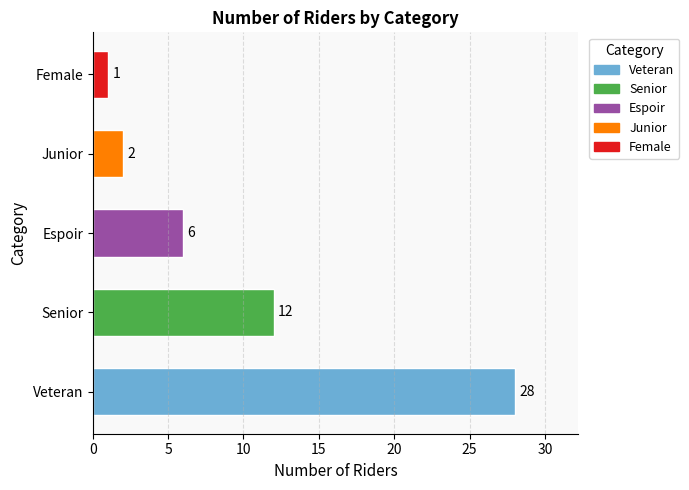

Is it true that the value at Veteran is 28?

True